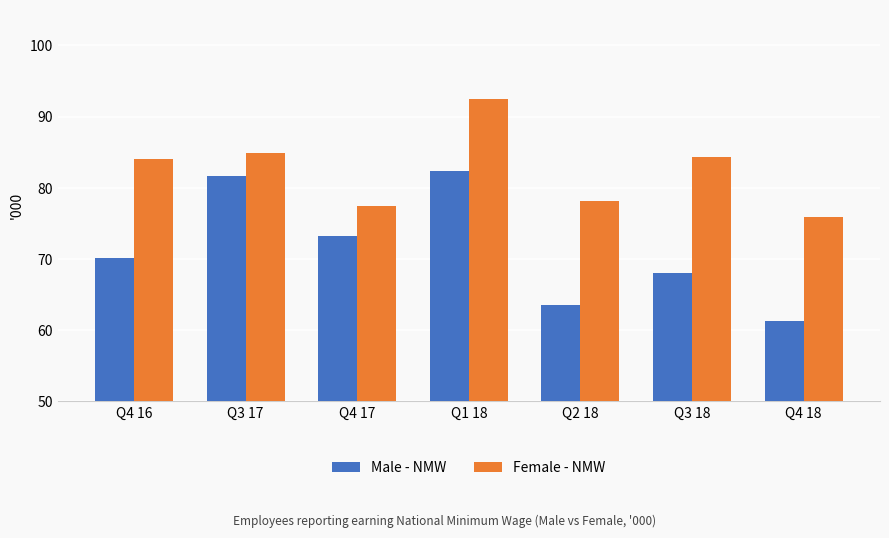

Rank the series at Q3 17 from highest to lowest value.

Female - NMW, Male - NMW